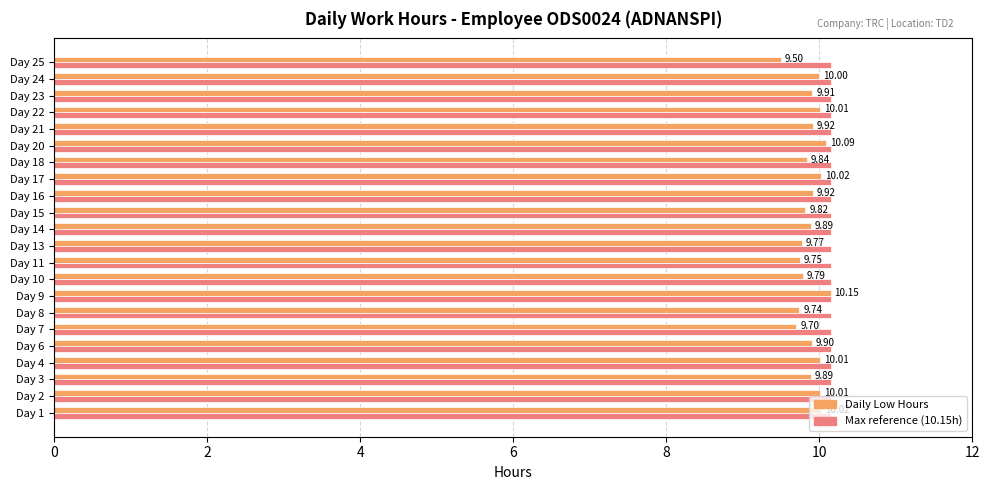

What is the total value across all series at Day 1?

20.2